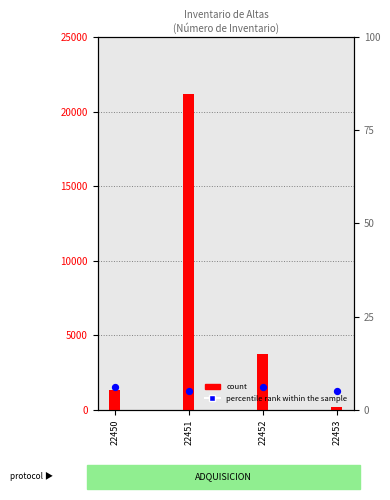

Which series has the widest spread of Y values?

count